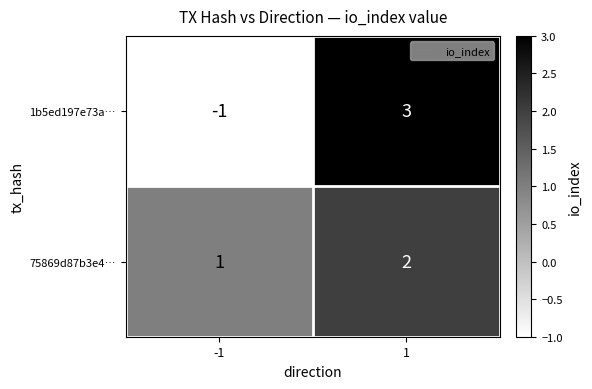

What is the total value across all series at 1?

5